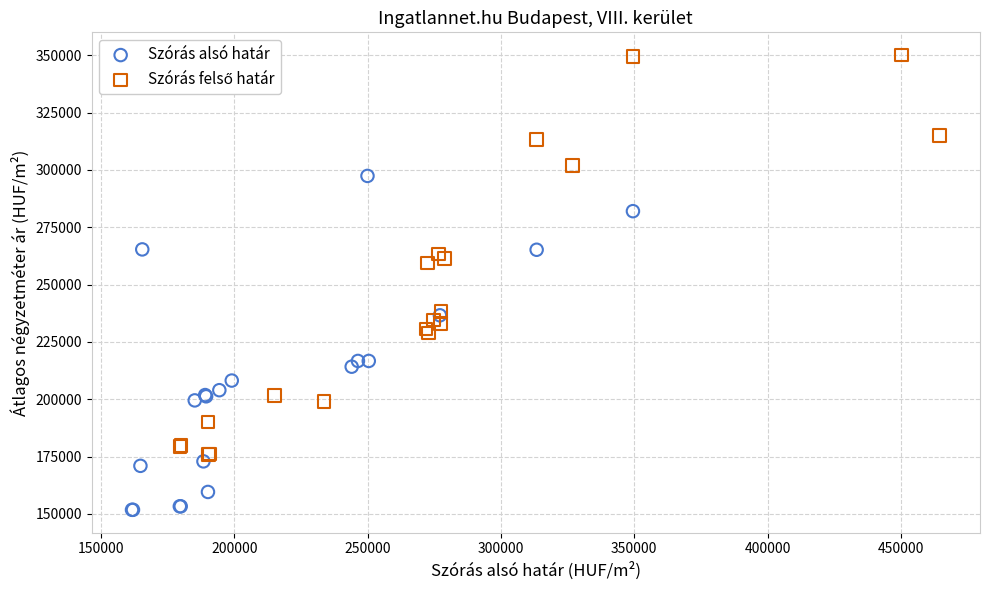

Which series contains the lowest Y value?

Szórás alsó határ